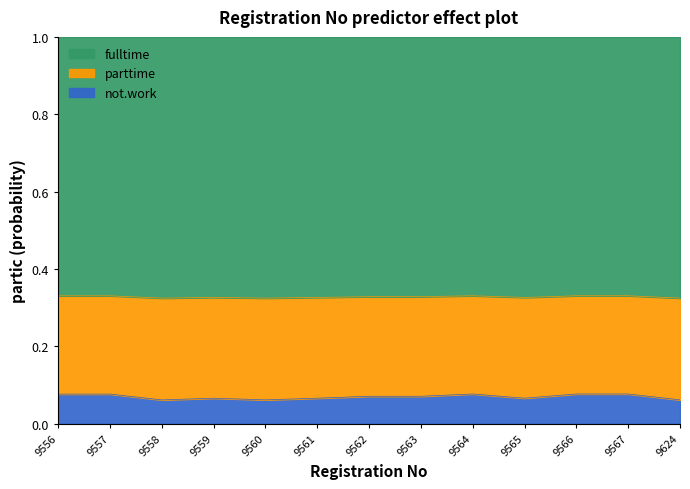

At which label is the value closest to 0?

9558